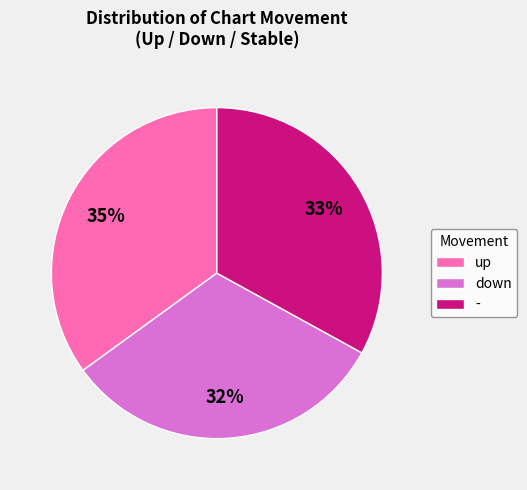

Count the number of slices in the pie.

3